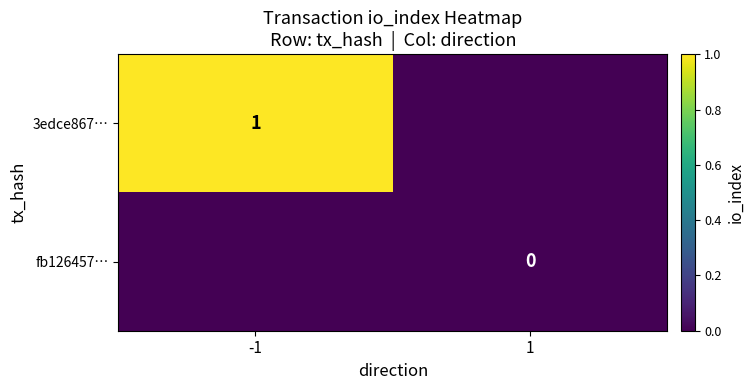

Is it true that 3edce867… equals 2 at -1?

False